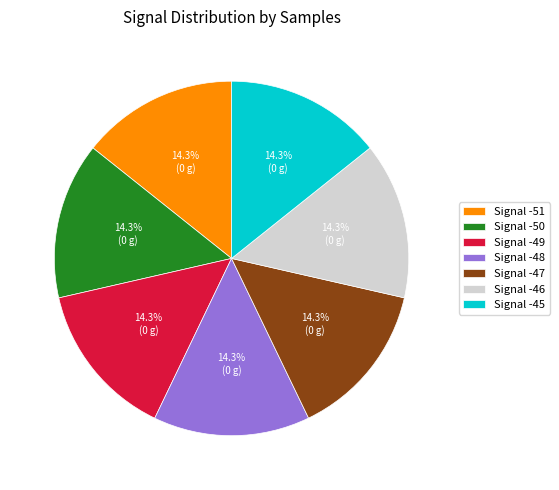

How many segments does this pie chart have?

7